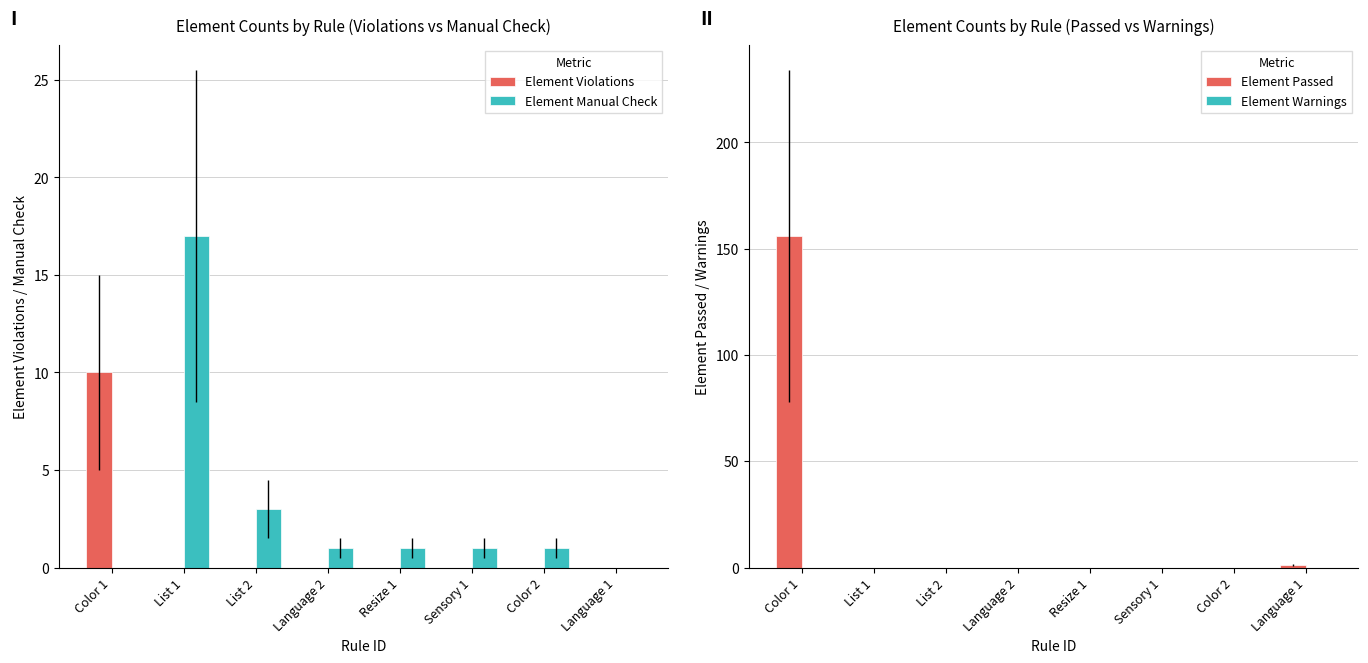

Between Language 1 and Sensory 1, which is larger?

Language 1